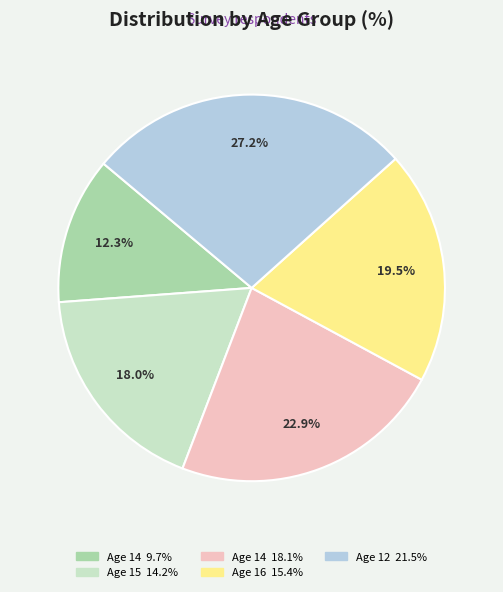

Does any single category account for the majority?

No